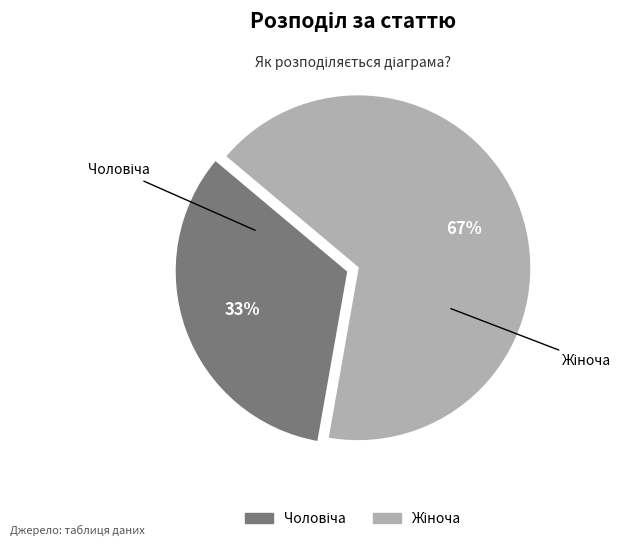

To the nearest percent, what is the average slice percentage?

50%